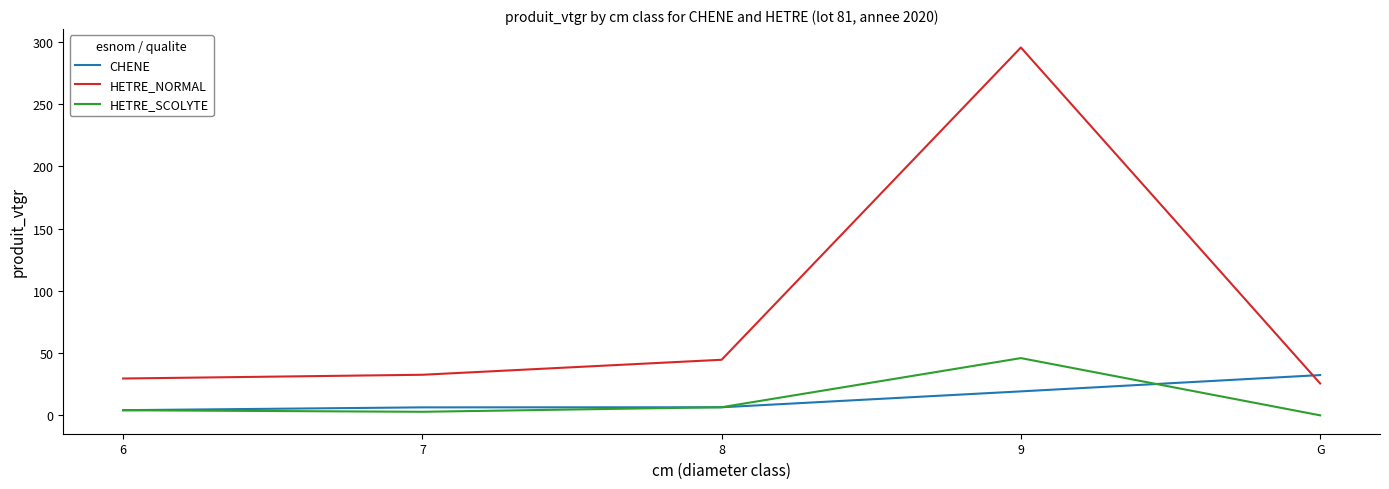

Where is HETRE_NORMAL nearest to the value 160?

8